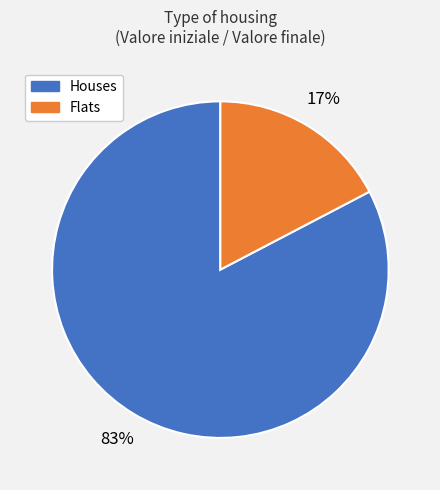

Between Flats and Houses, which is larger?

Houses